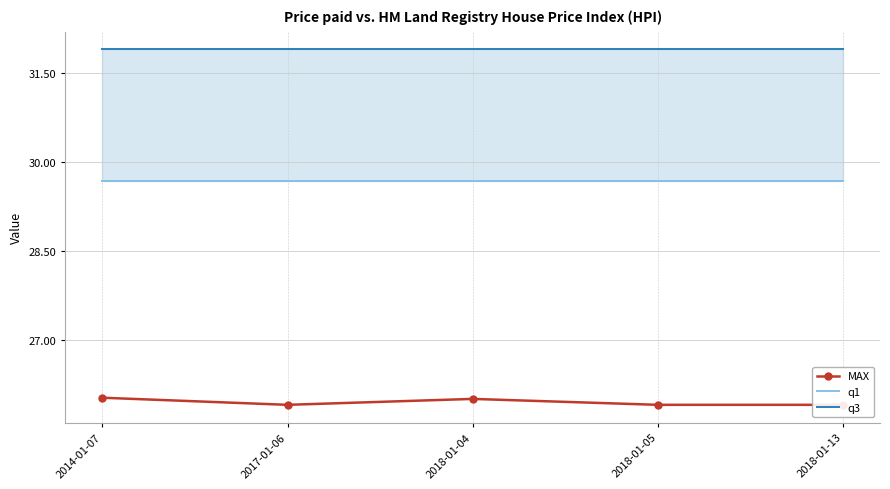

What is the label of the 3rd point from the right?

2018-01-04